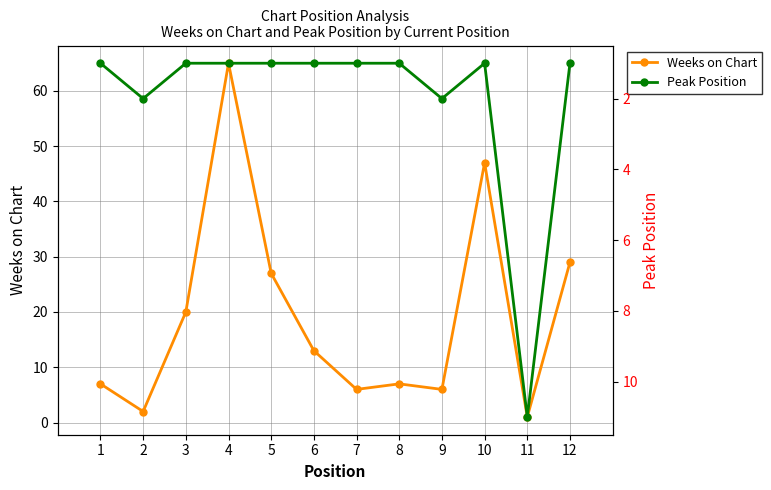

How many Peak Position values are between 1 and 2?

11